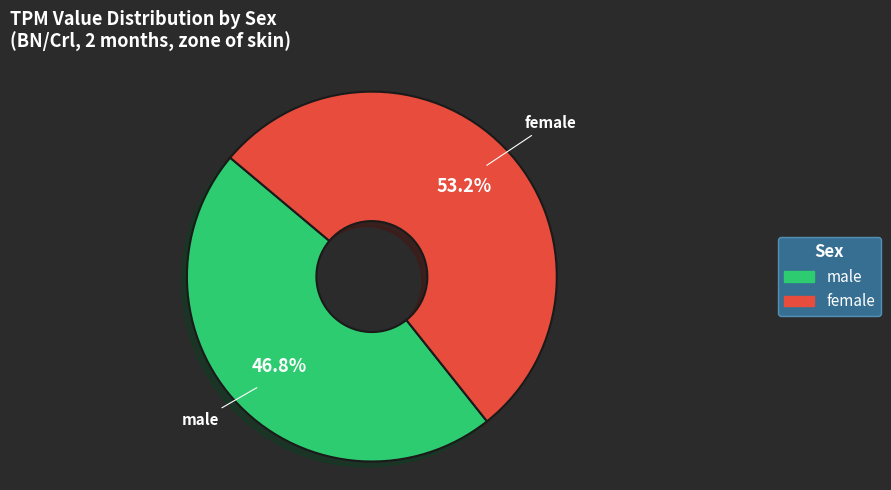

To the nearest percent, what percentage of the pie is male?

47%